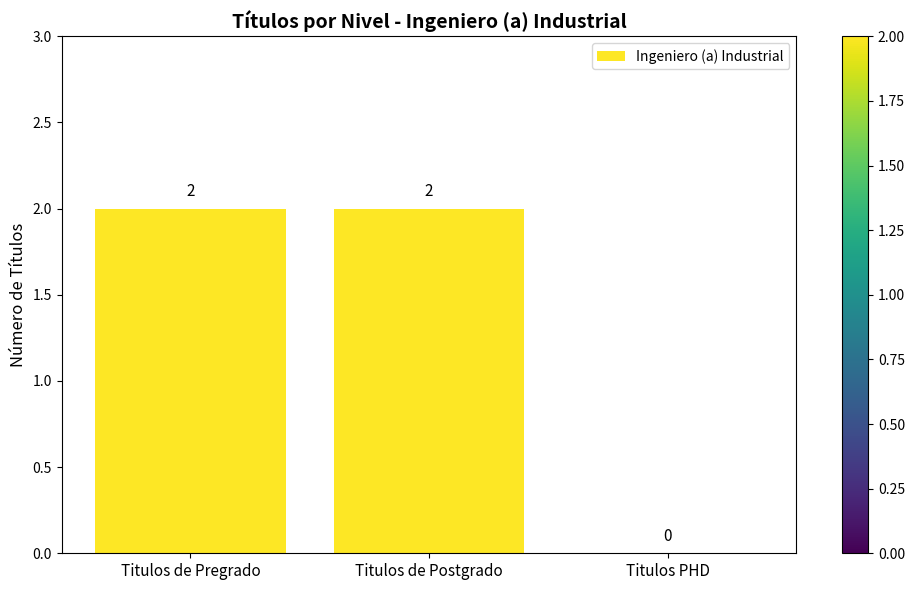

True or false: the data shows 1 at Titulos de Postgrado.

False